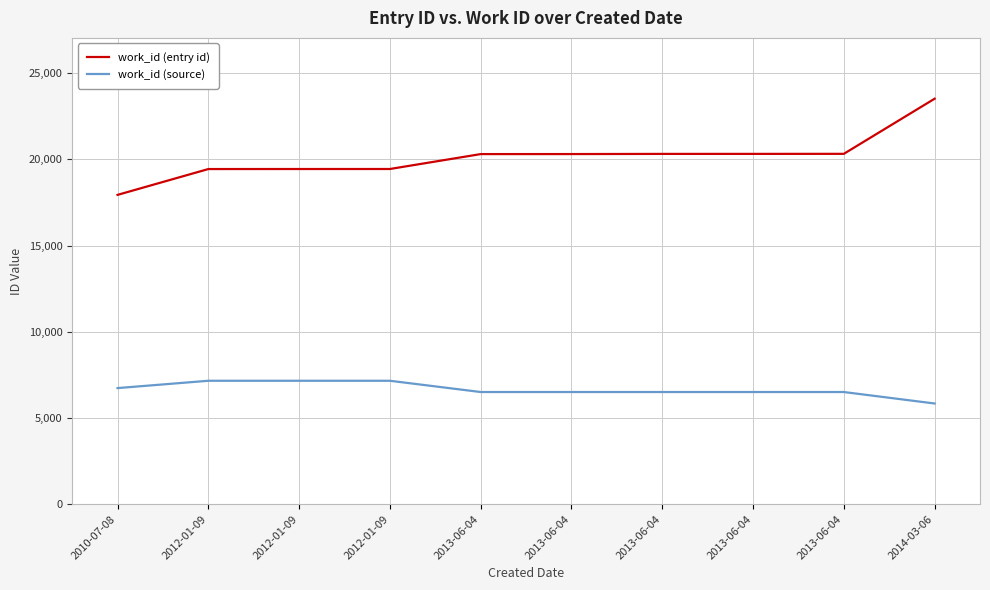

True or false: work_id (entry id) and work_id (source) cross at least once.

False